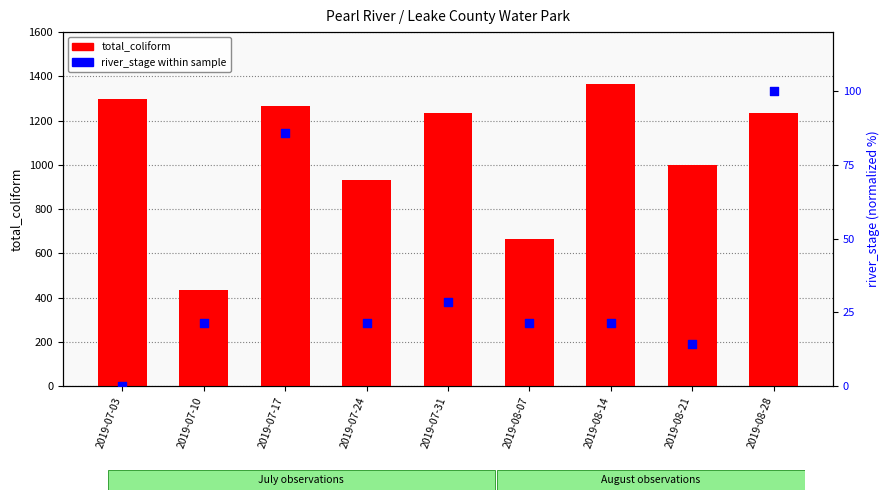

What is the total value across all series at 2019-07-31?

1261.6